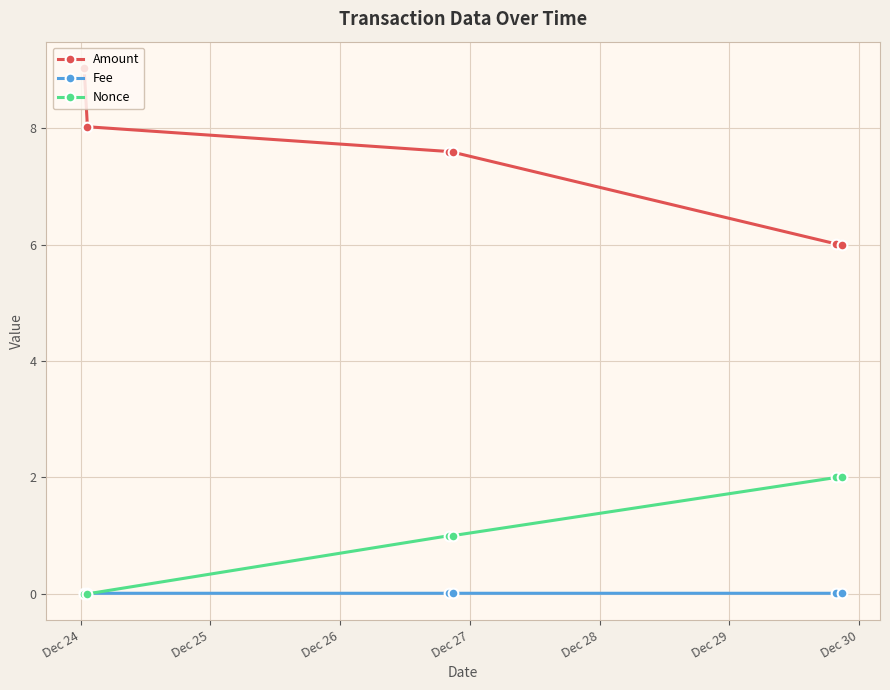

What is the value of the Amount point at the 3rd from the left?

7.6